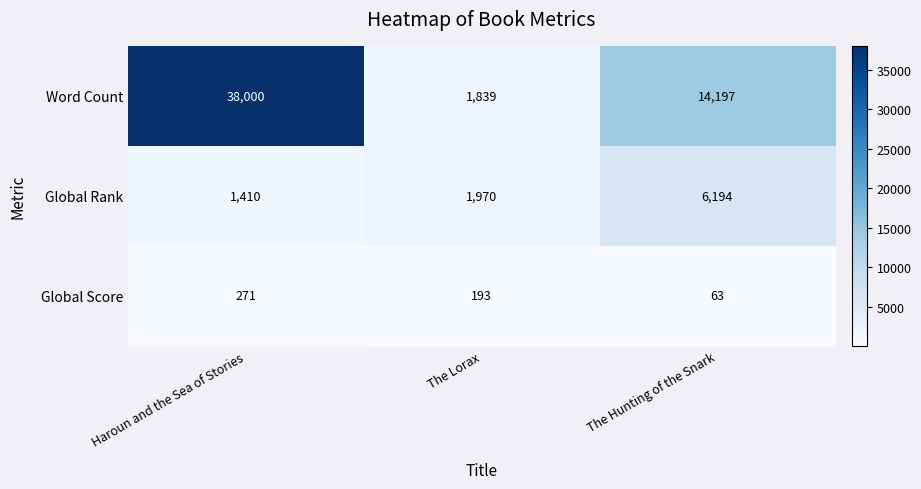

At which label is Global Score closest to 167?

The Lorax